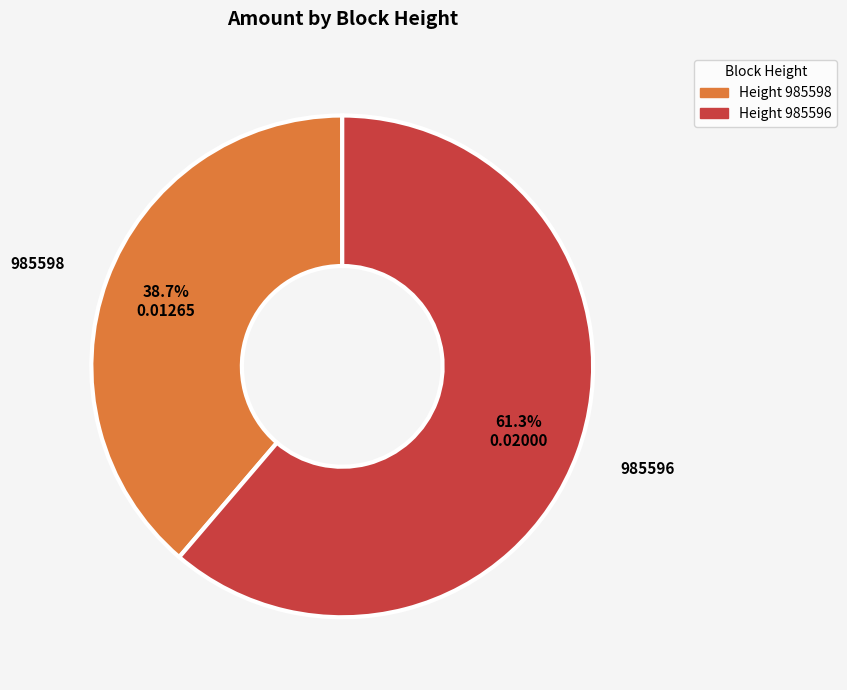

Is the sum of 985596 and 985598 greater than half?

Yes